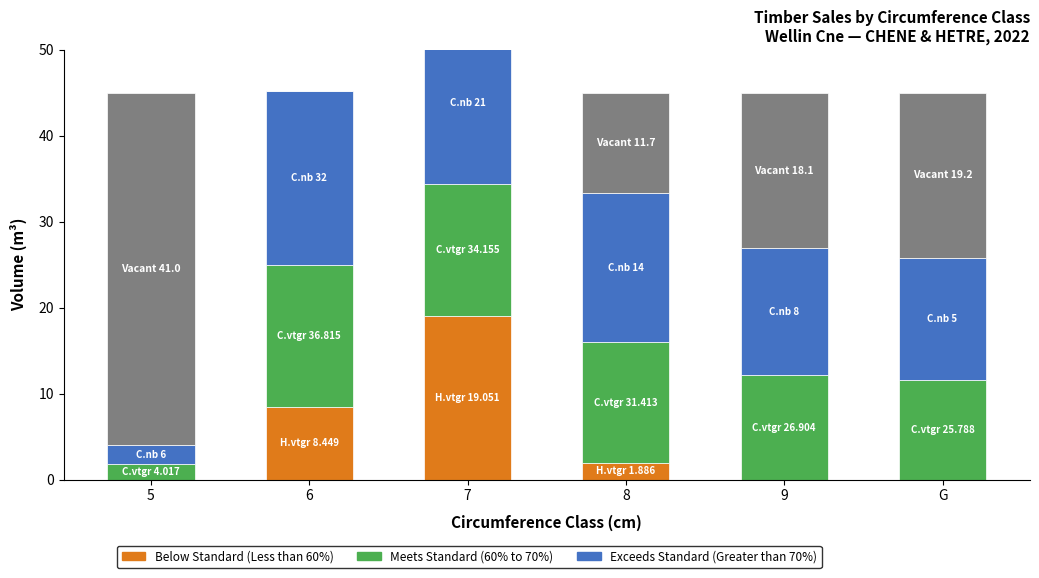

At which category is the sum across all series the highest?

7